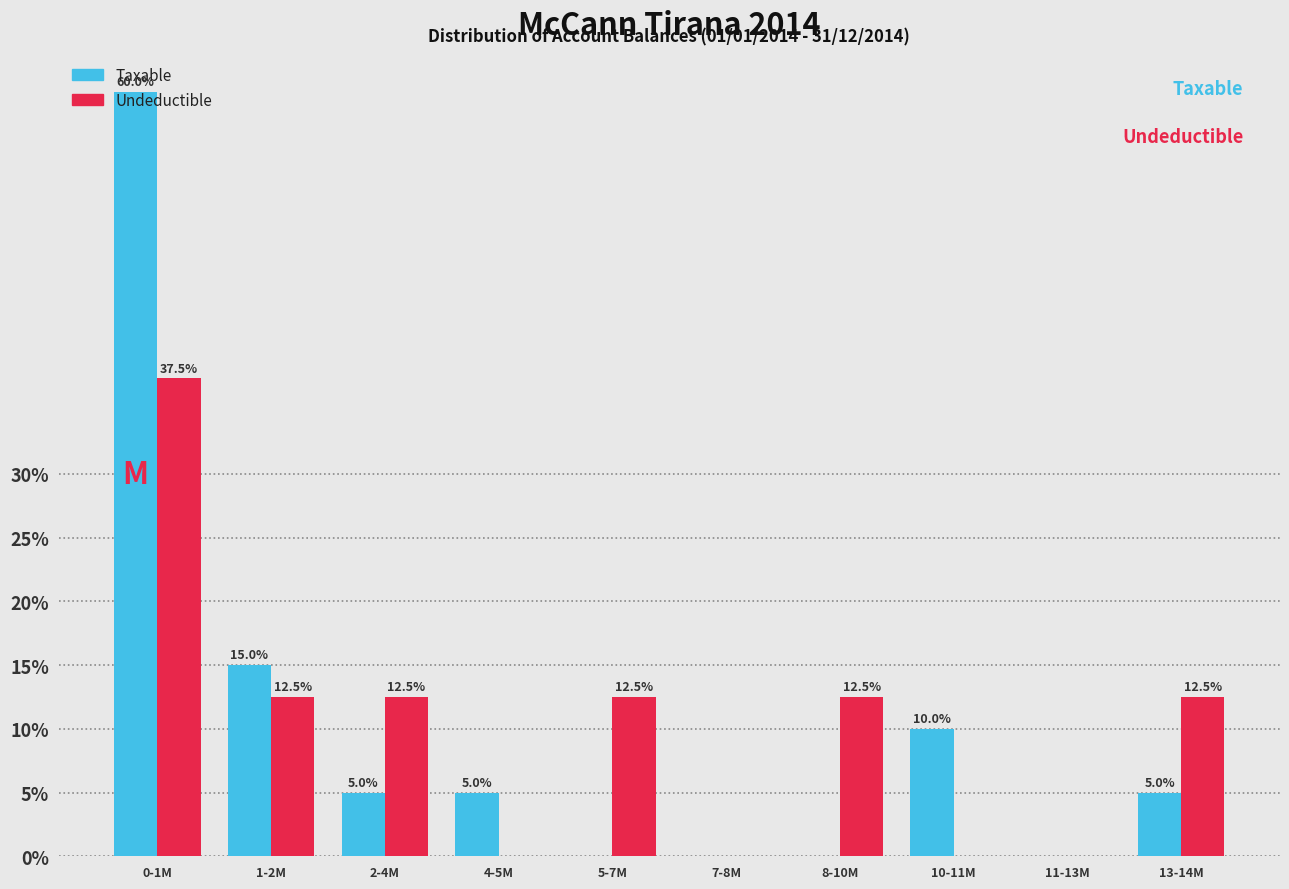

Read the Undeductible value at 2-4M.

12.5